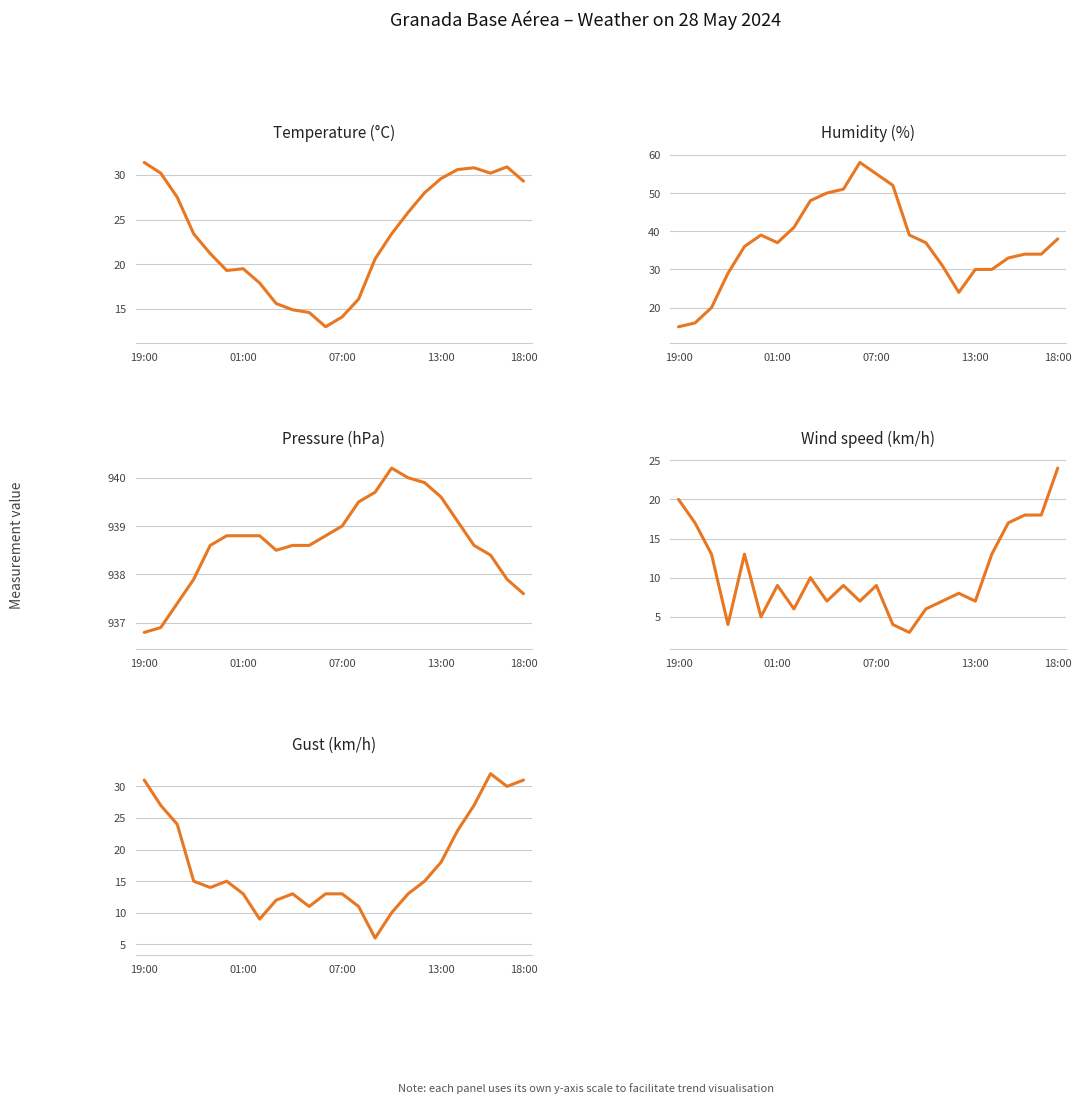

At 15, list the series in order from largest to smallest.

Pressure (hPa), Humidity (%), Temperature (°C), Gust (km/h), Wind speed (km/h)